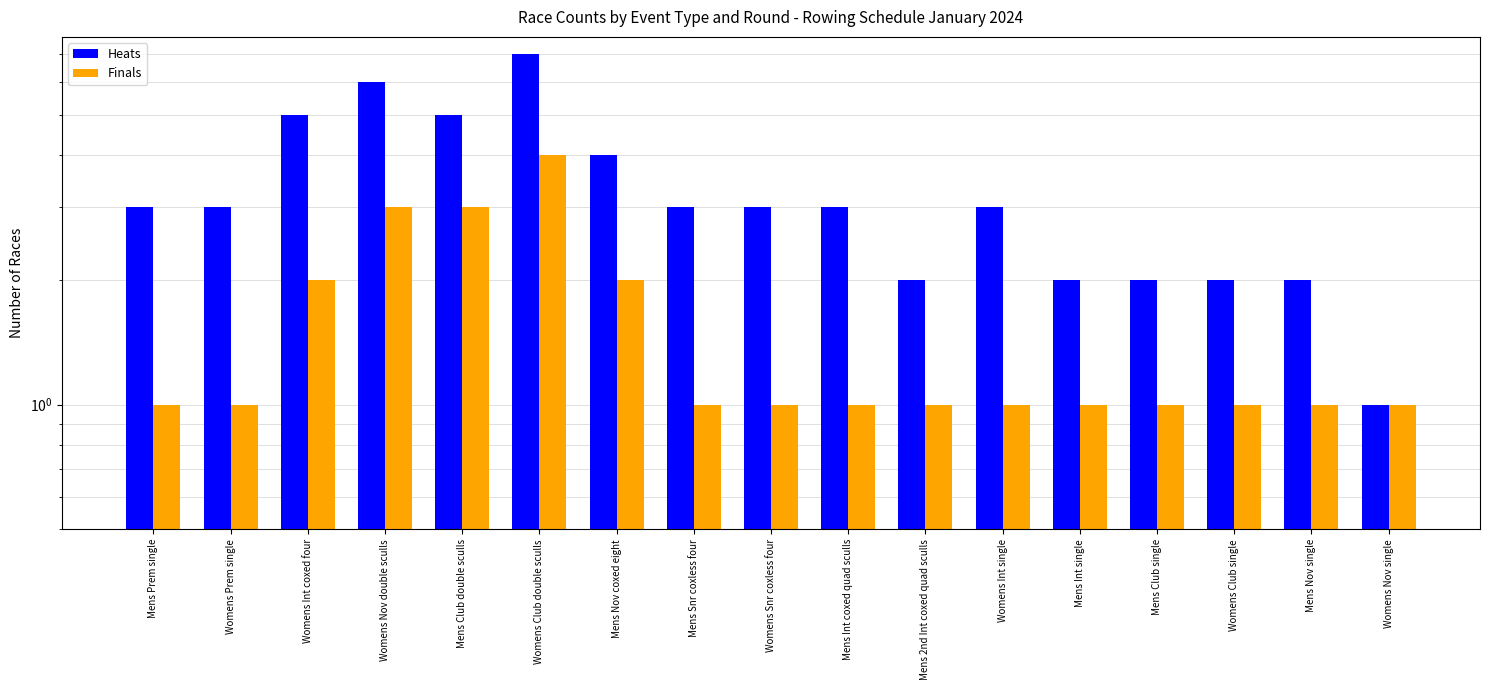

How many categories are shown in the chart?

17